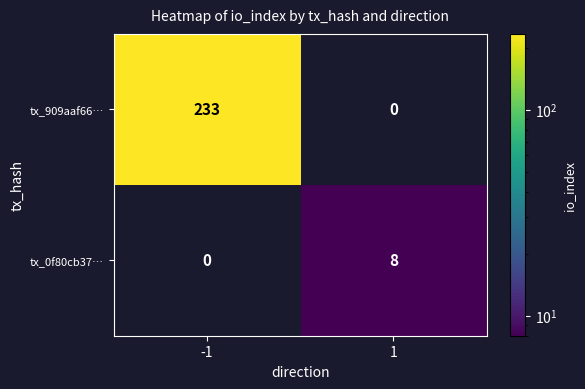

At which category is the sum across all series the highest?

-1